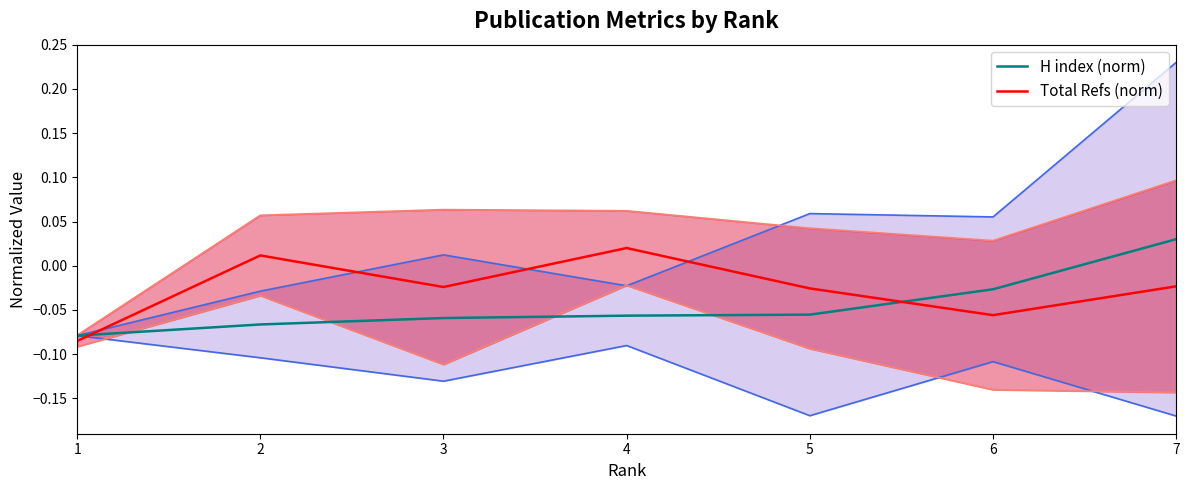

Rank the series by their average value, from lowest to highest.

H index (norm), Total Refs (norm)